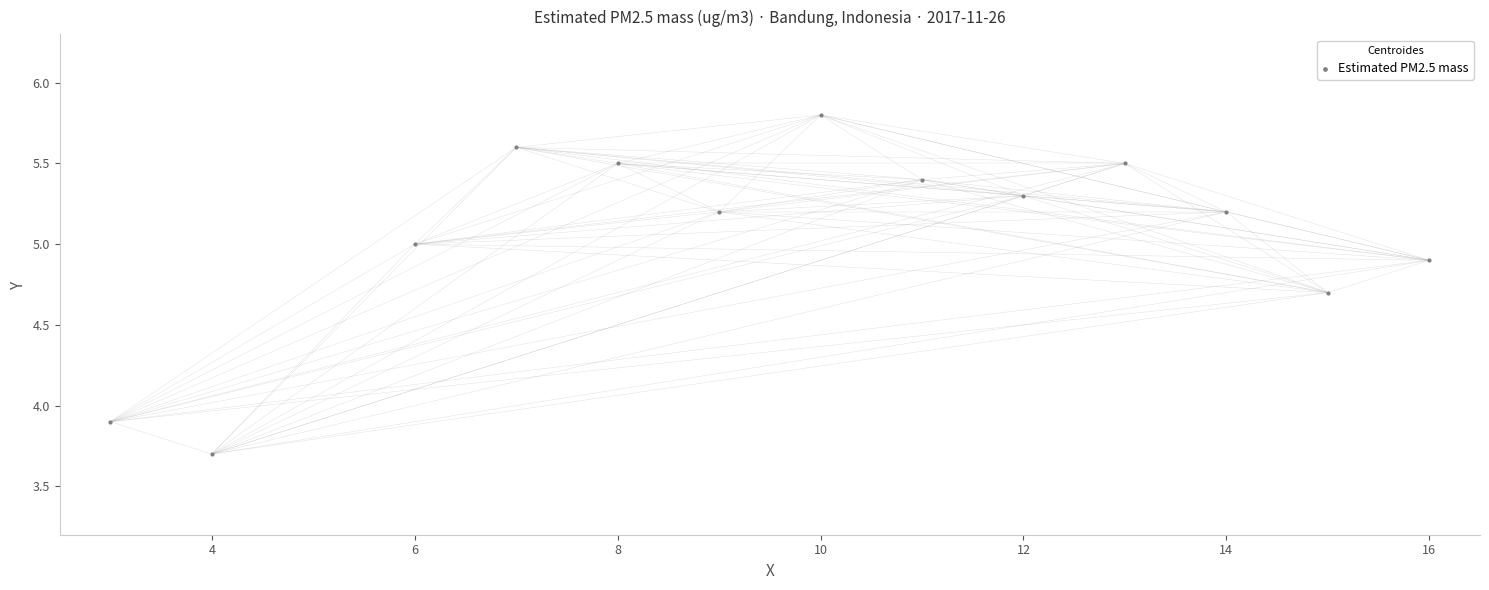

What Y value in the scatter plot is closest to 4?

3.9